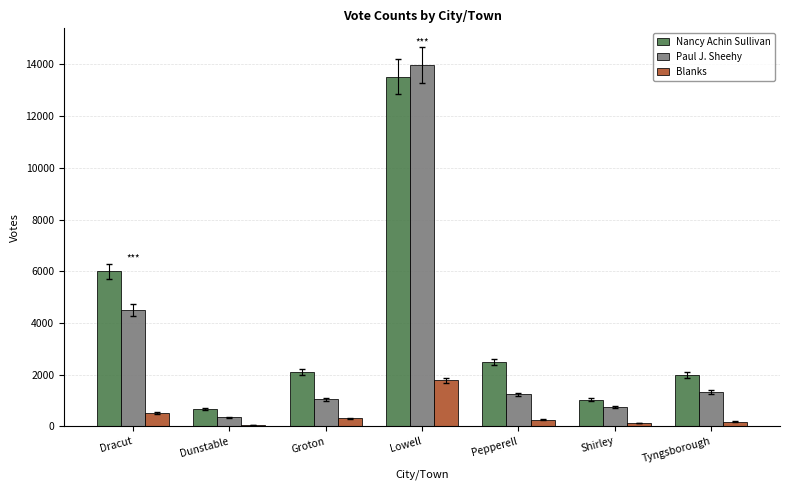

What is the total value across all series at Dracut?

11016